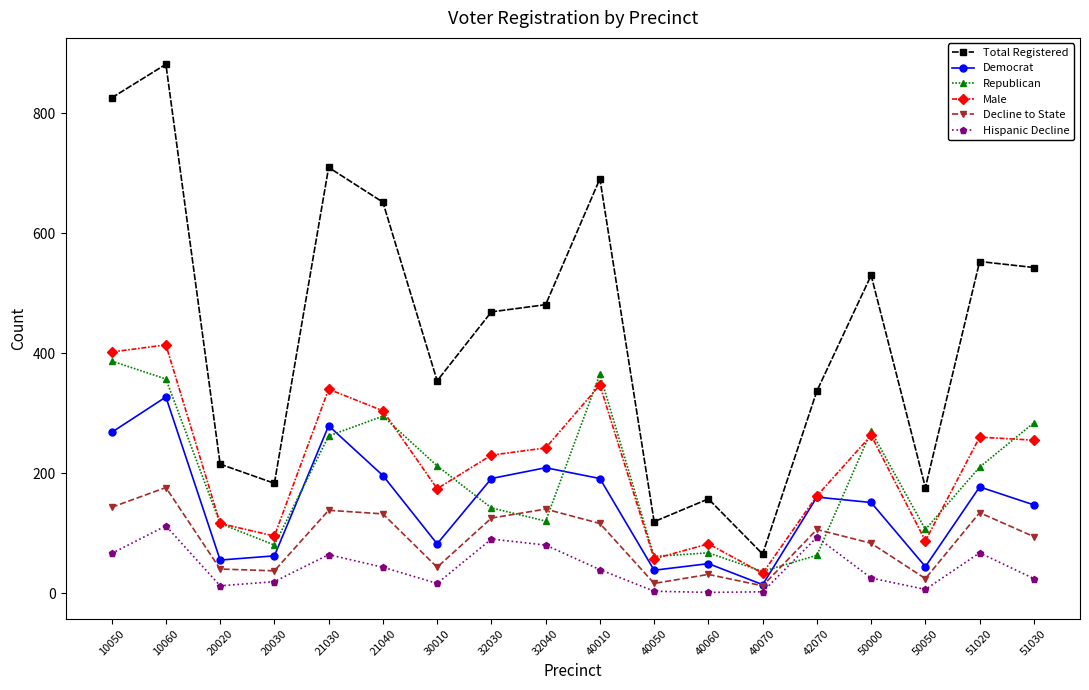

In Democrat, how many points are lower than both neighbors (excluding endpoints)?

5